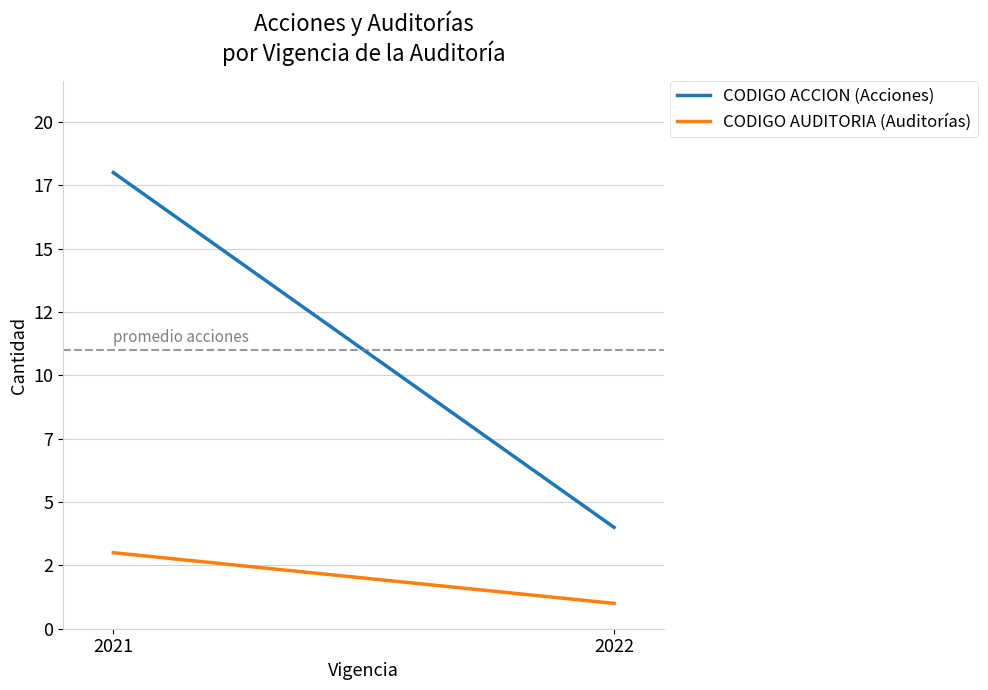

Is the value of CODIGO ACCION (Acciones) at 2022 greater than the value of CODIGO AUDITORIA (Auditorías) at 2021?

Yes